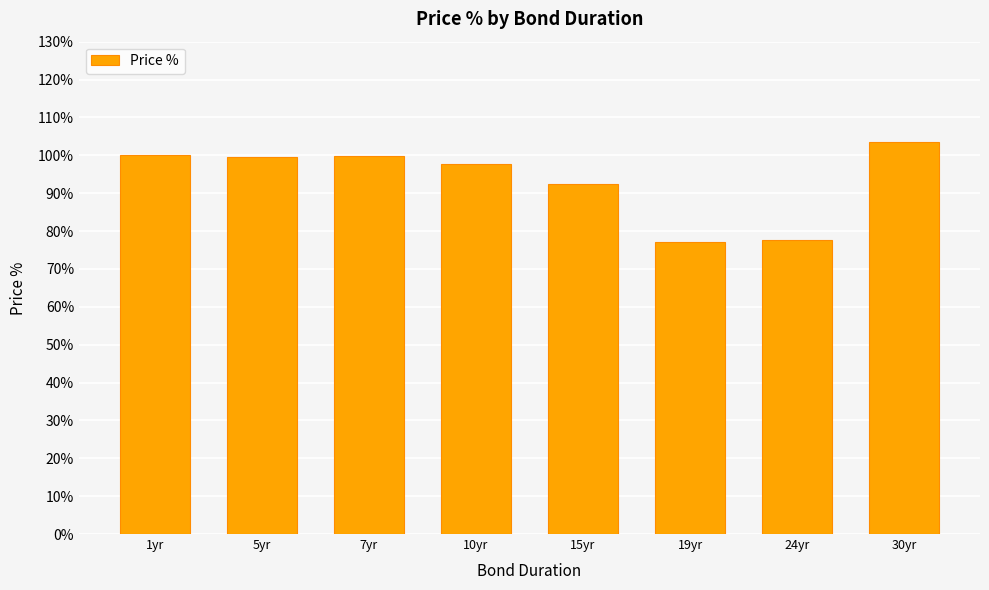

What is the value of the 1st bar from the left?

100.0